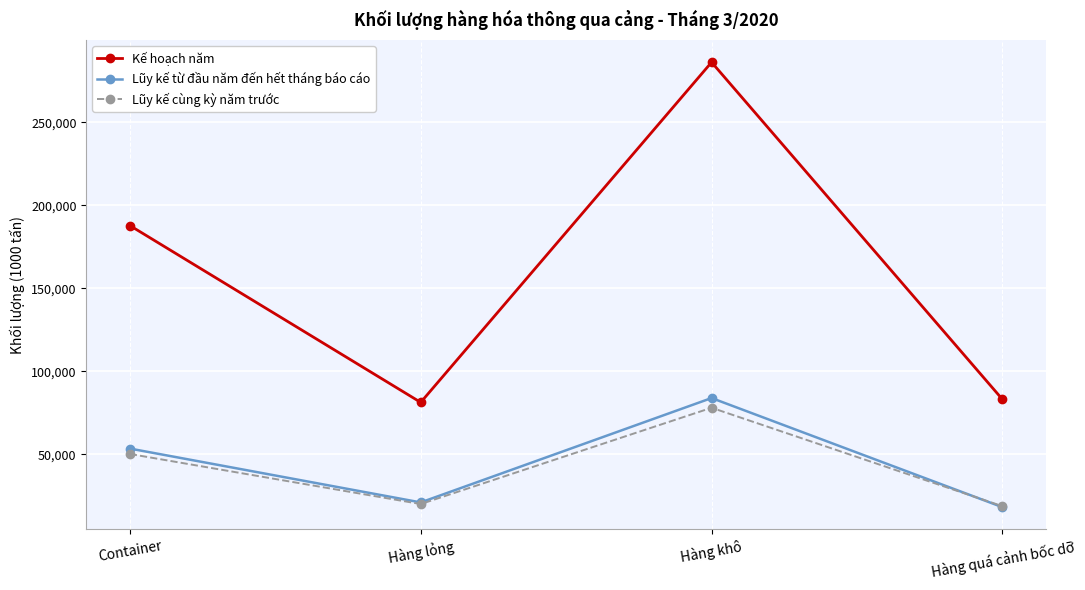

The value of Lũy kế từ đầu năm đến hết tháng báo cáo at Hàng quá cảnh bốc dỡ is 18056. True or false?

True